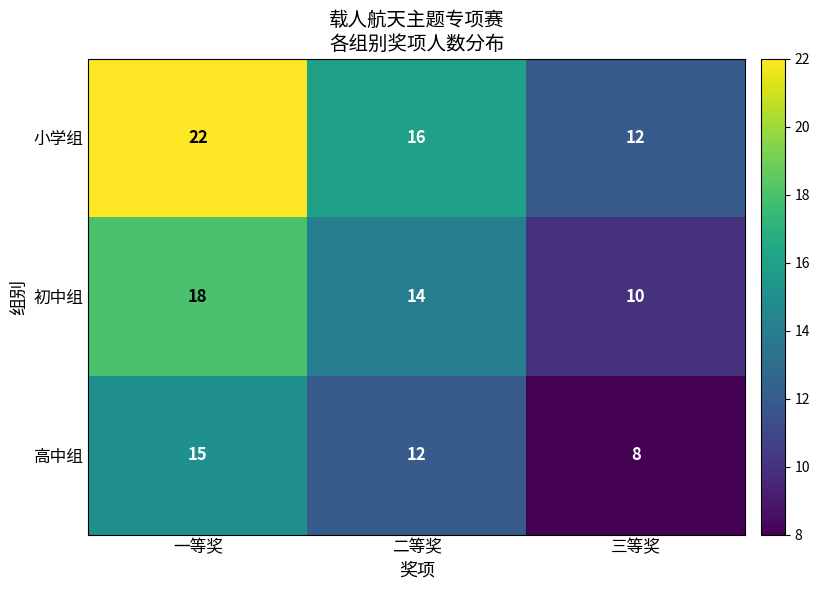

What is the smallest value displayed?

8